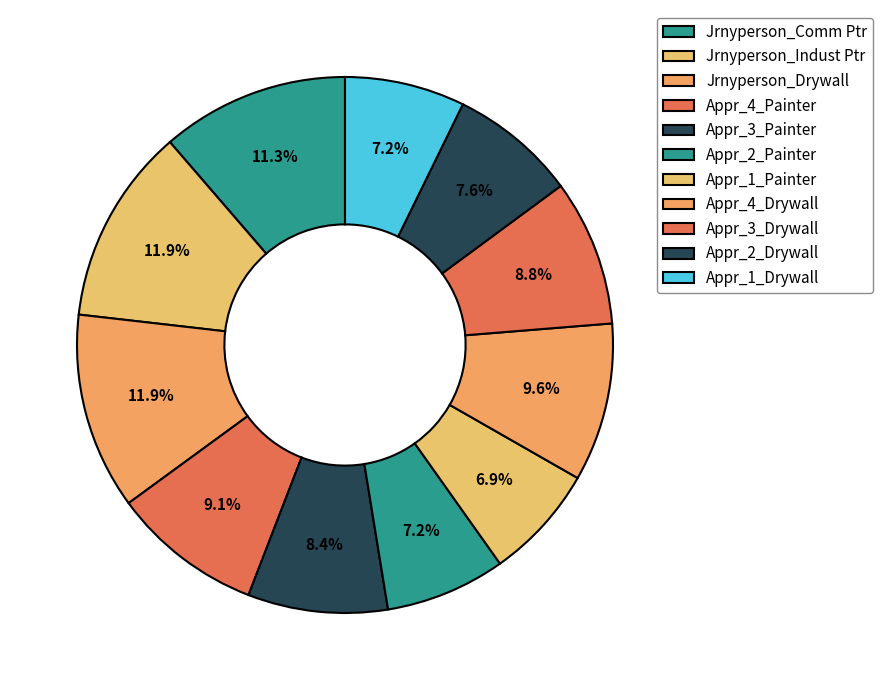

Count the number of slices in the pie.

11